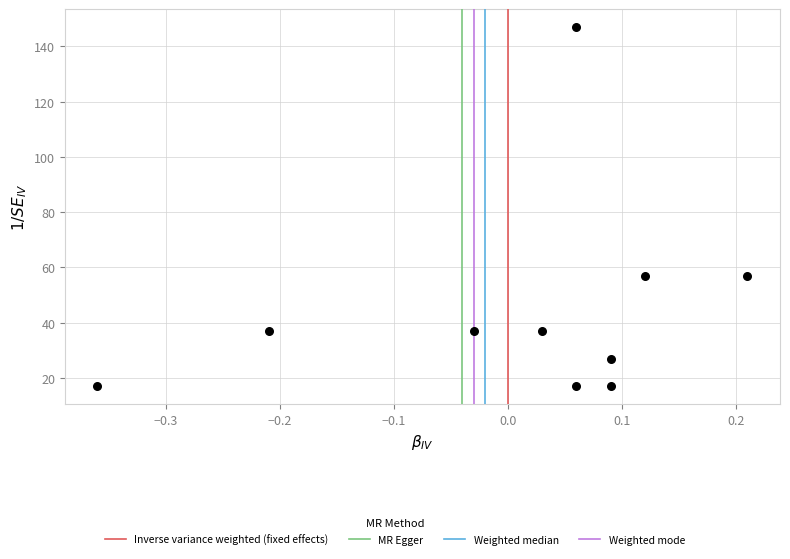

What is the range of Y values (max minus min)?

130